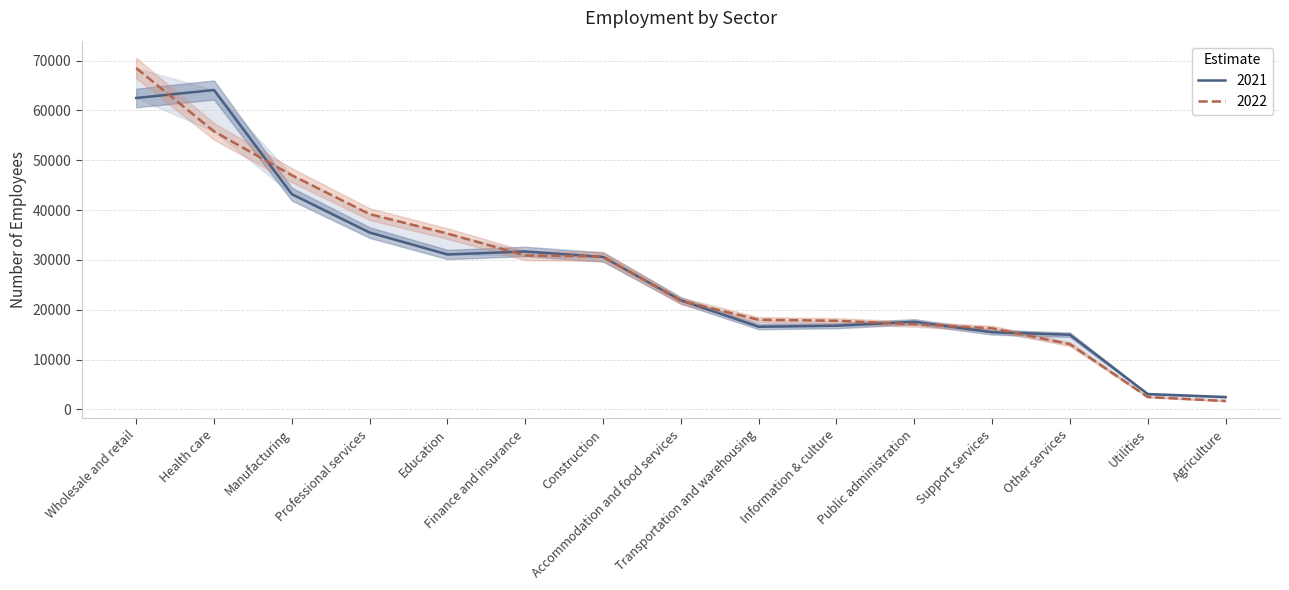

At which label is 2021 closest to 33300?

Finance and insurance